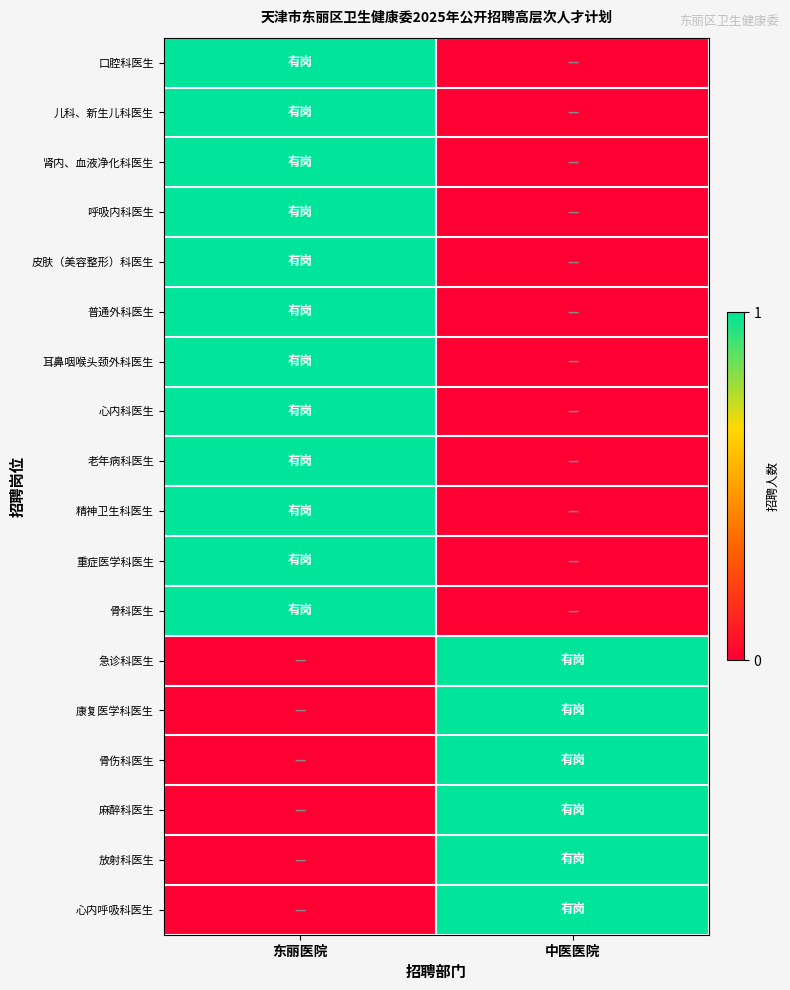

Rank the series at 中医医院 from highest to lowest value.

急诊科医生, 康复医学科医生, 骨伤科医生, 麻醉科医生, 放射科医生, 心内呼吸科医生, 口腔科医生, 儿科、新生儿科医生, 肾内、血液净化科医生, 呼吸内科医生, 皮肤（美容整形）科医生, 普通外科医生, 耳鼻咽喉头颈外科医生, 心内科医生, 老年病科医生, 精神卫生科医生, 重症医学科医生, 骨科医生